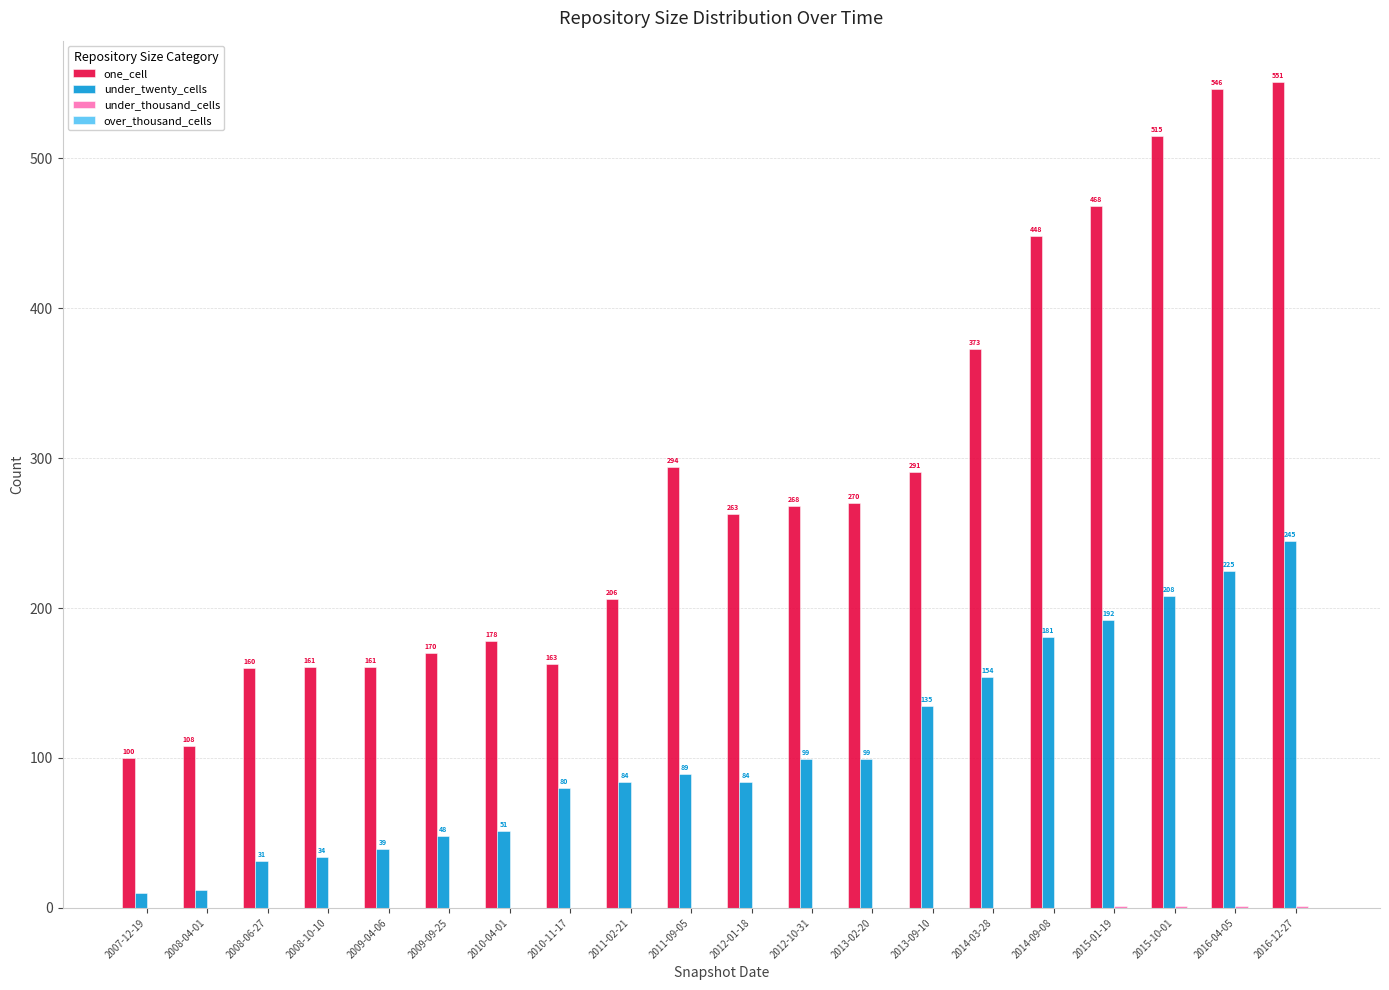

The under_twenty_cells series shows 202 at 2013-09-10. True or false?

False